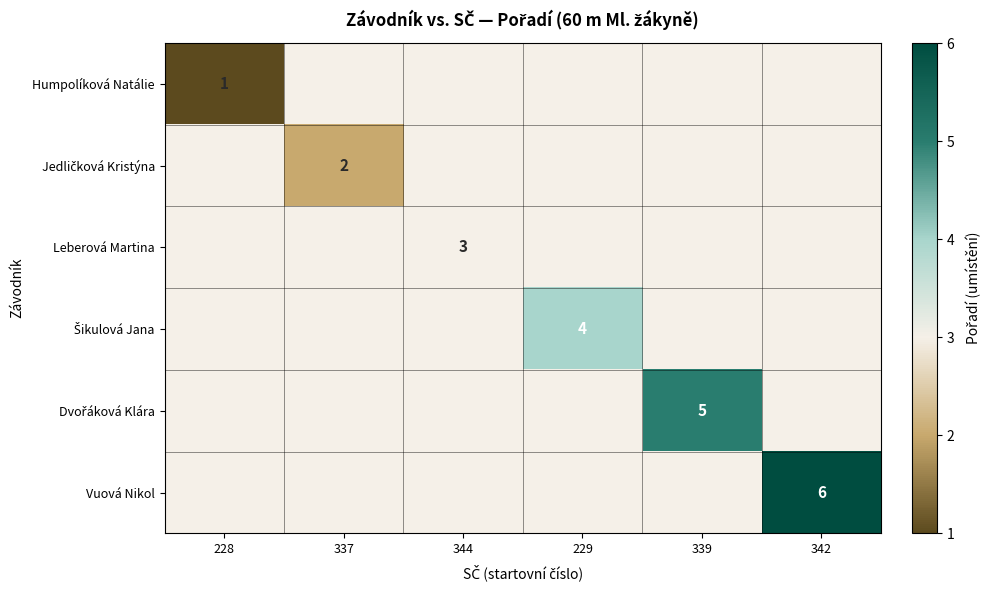

Is it true that Leberová Martina equals 3 at 344?

True